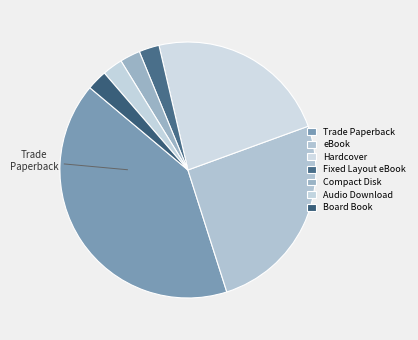

The Board Book slice represents 2% of the pie. True or false?

True